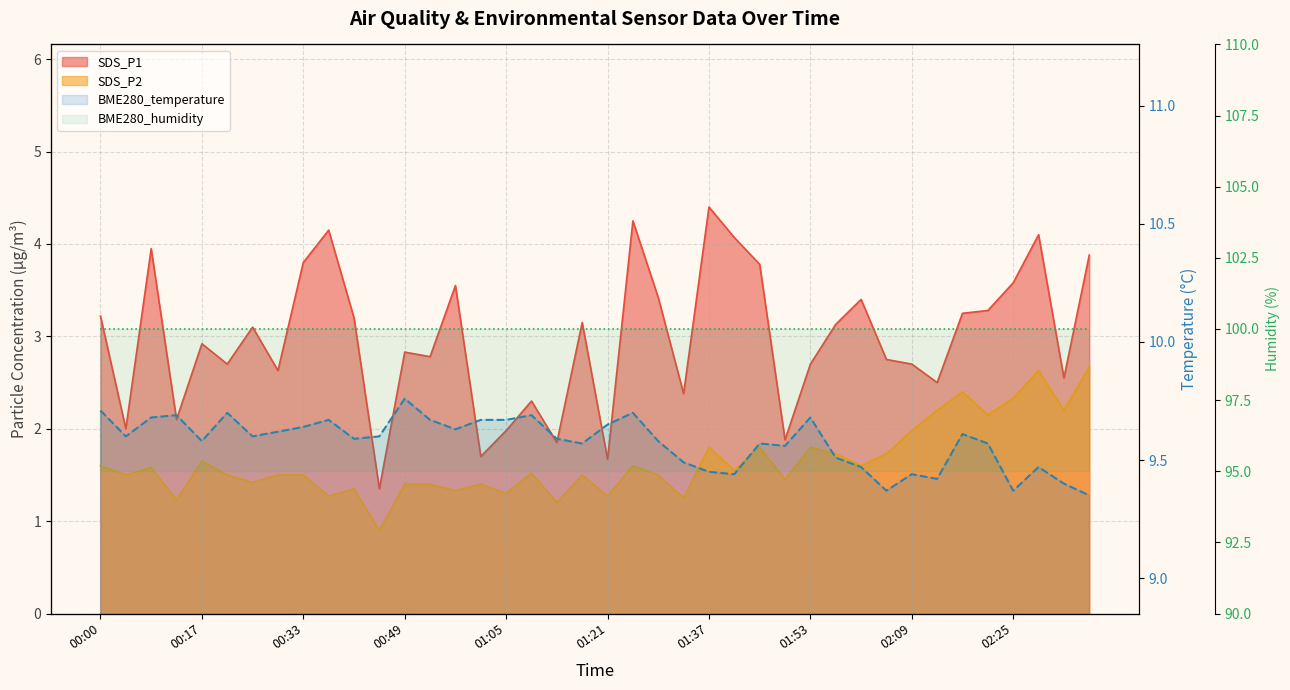

How many BME280_temperature values are between 9 and 10?

40